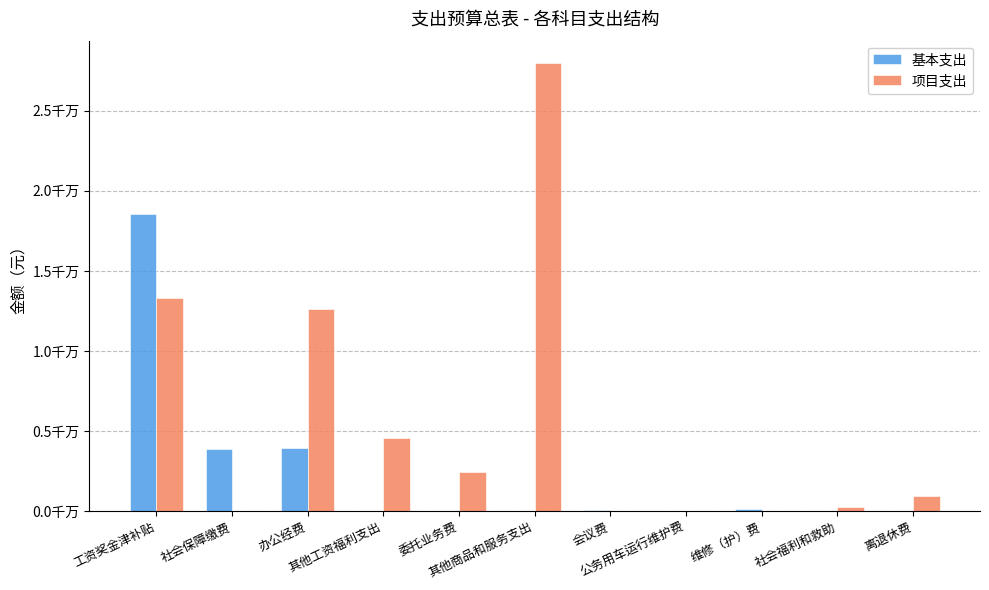

Reading left to right, what are all the values shown in this chart?

基本支出: 工资奖金津补贴=18581750.0	社会保障缴费=3848926.7	办公经费=3944212.8	其他工资福利支出=0.0	委托业务费=0.0	其他商品和服务支出=0.0	会议费=32670.0	公务用车运行维护费=23400.0	维修（护）费=115419.4	社会福利和救助=0.0	离退休费=0.0
项目支出: 工资奖金津补贴=13324847.0	社会保障缴费=0.0	办公经费=12625050.0	其他工资福利支出=4560170.0	委托业务费=2433316.2	其他商品和服务支出=27985997.8	会议费=0.0	公务用车运行维护费=0.0	维修（护）费=0.0	社会福利和救助=245100.0	离退休费=907062.5